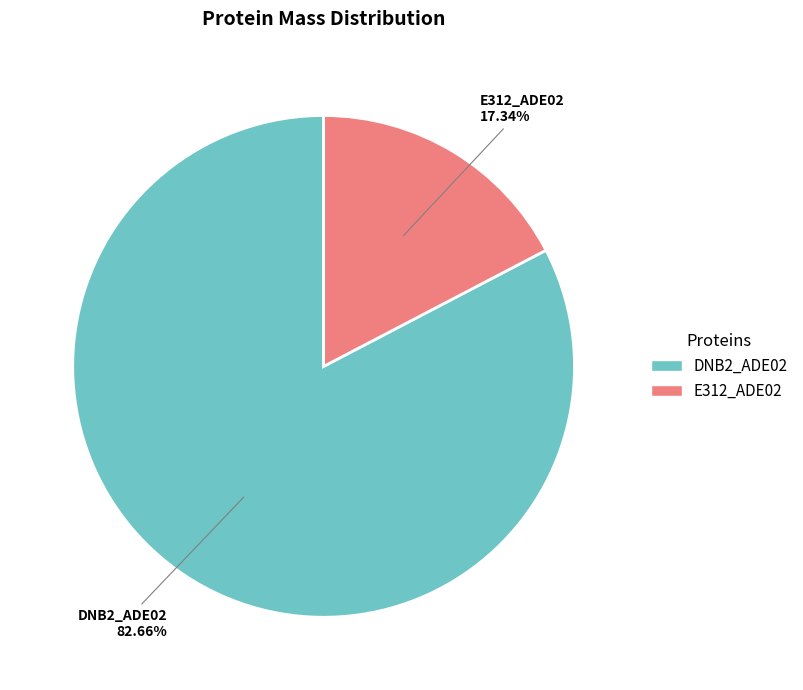

What percentage is NOT represented by DNB2_ADE02?

17.3%